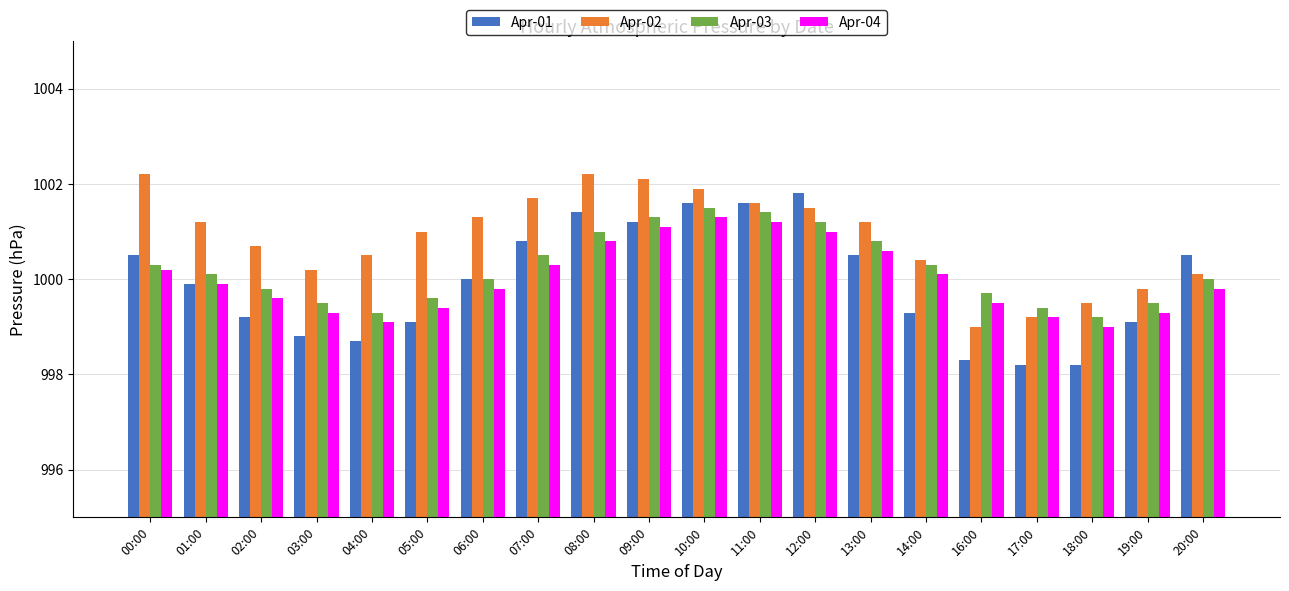

Is the value of Apr-03 at 12:00 greater than the value of Apr-02 at 00:00?

No